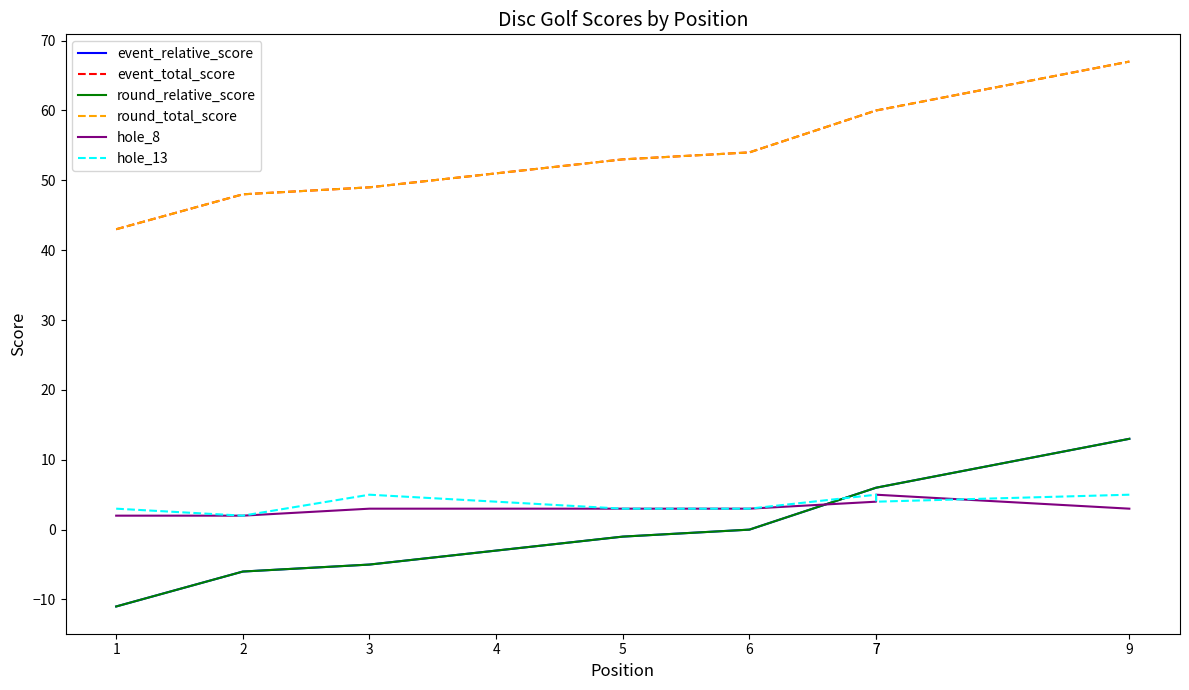

The event_relative_score series shows -9 at 6. True or false?

False